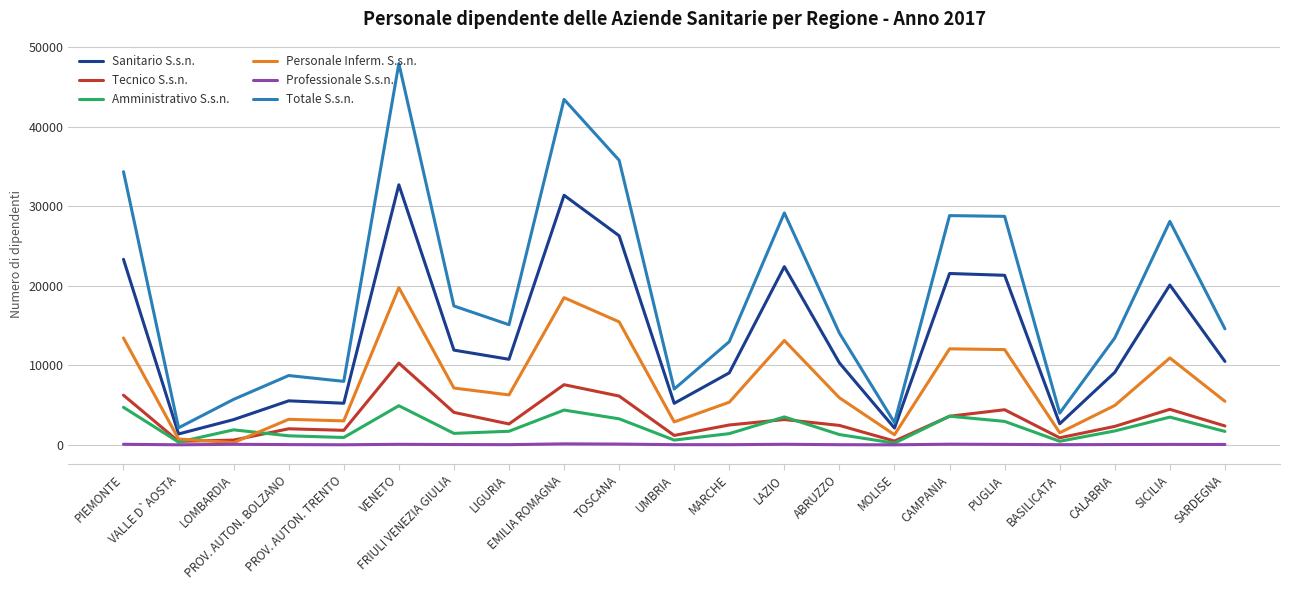

True or false: Tecnico S.s.n. and Totale S.s.n. cross at least once.

False